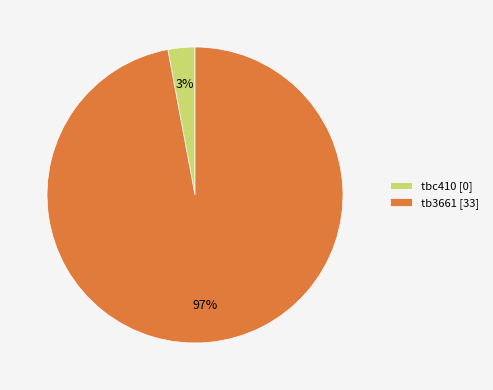

What is the largest slice in the pie chart?

tb3661